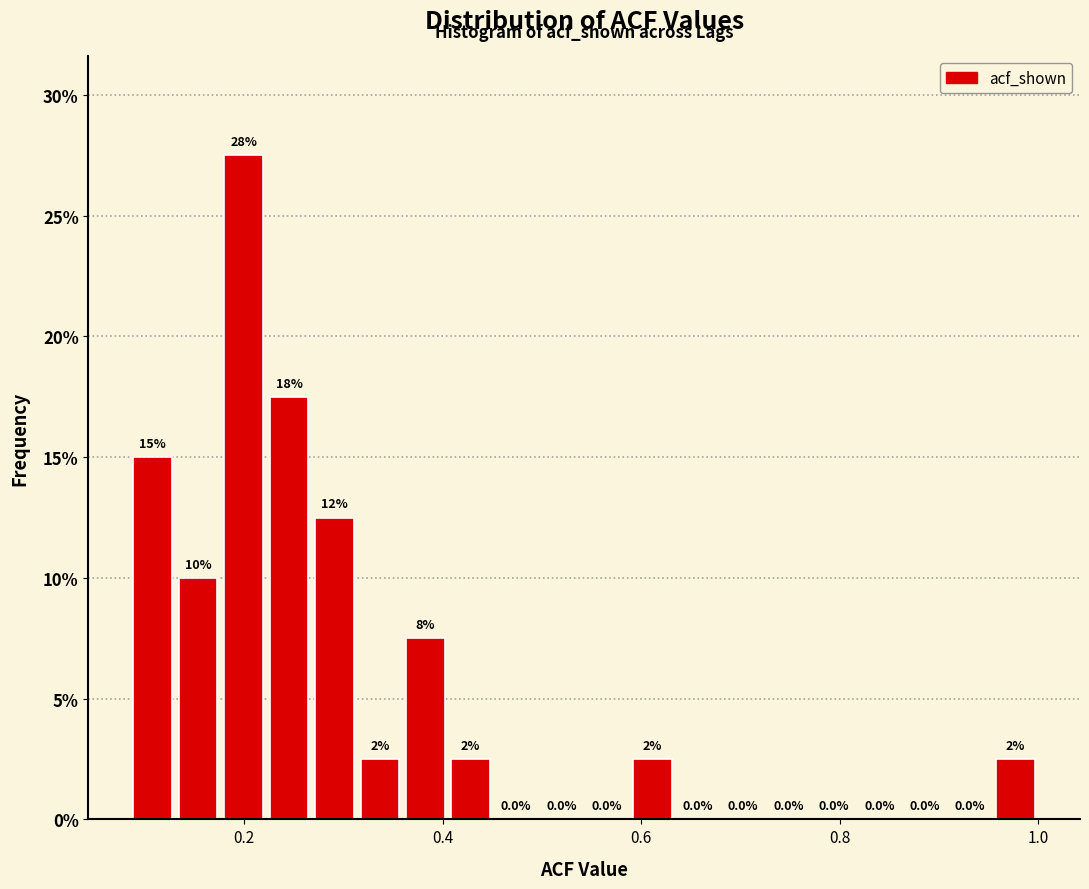

Around what value on the x-axis is the tallest bar? Give the approximate position of its centre, as read against the axis.

0.20